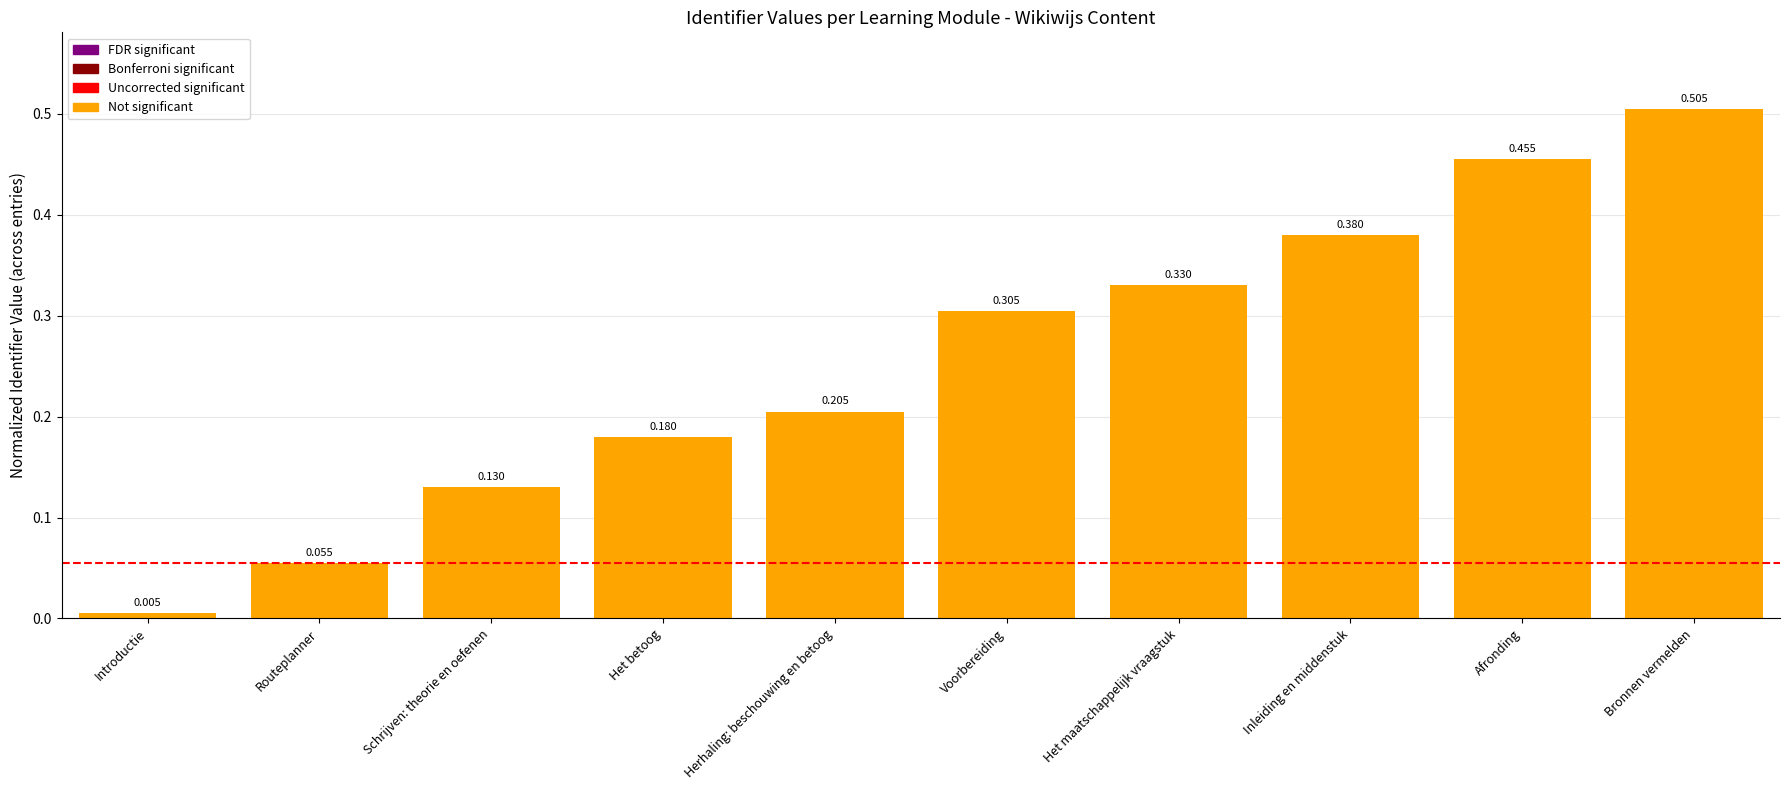

The value at Schrijven: theorie en oefenen is 0.2. True or false?

False